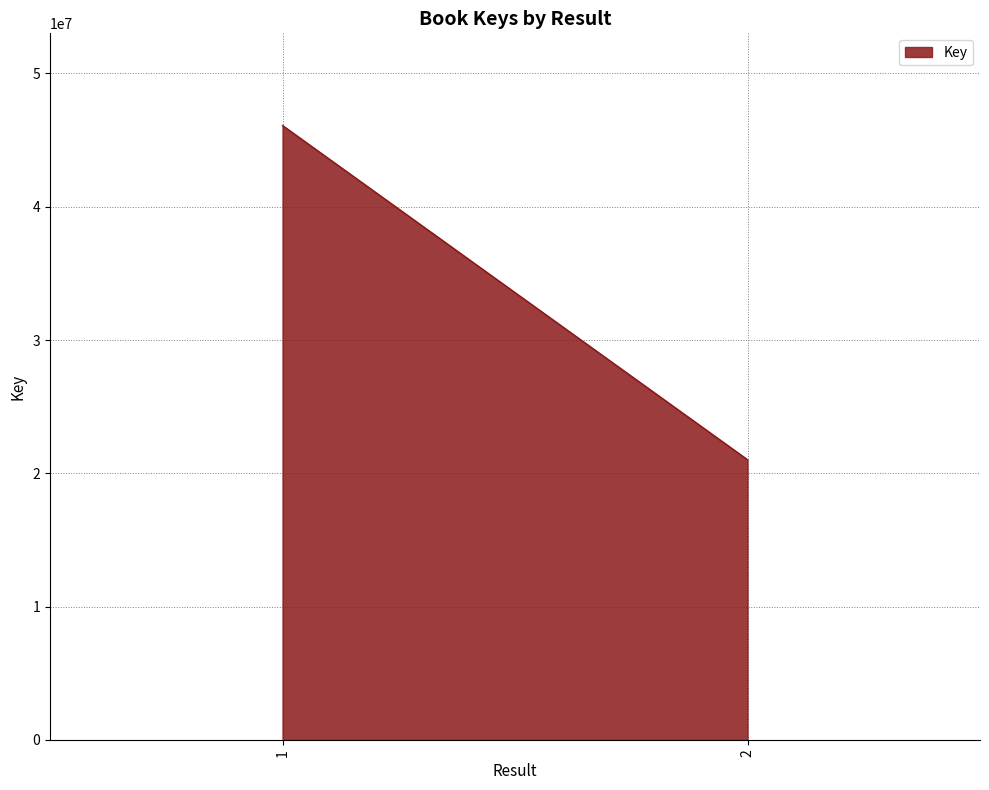

What is the smallest value displayed?

21025578